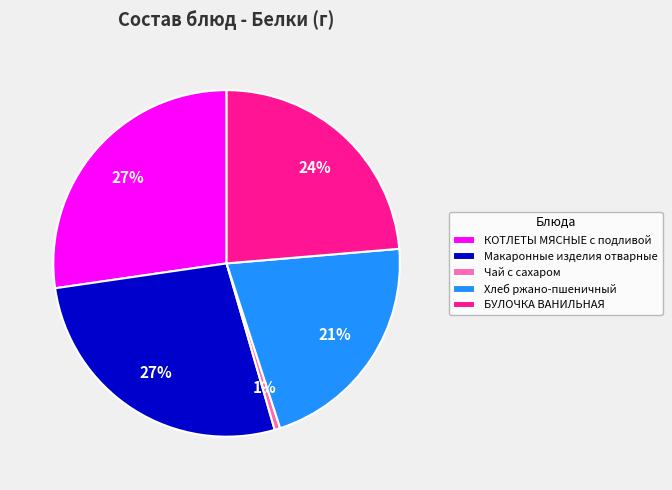

Which slice is the smallest?

Чай с сахаром